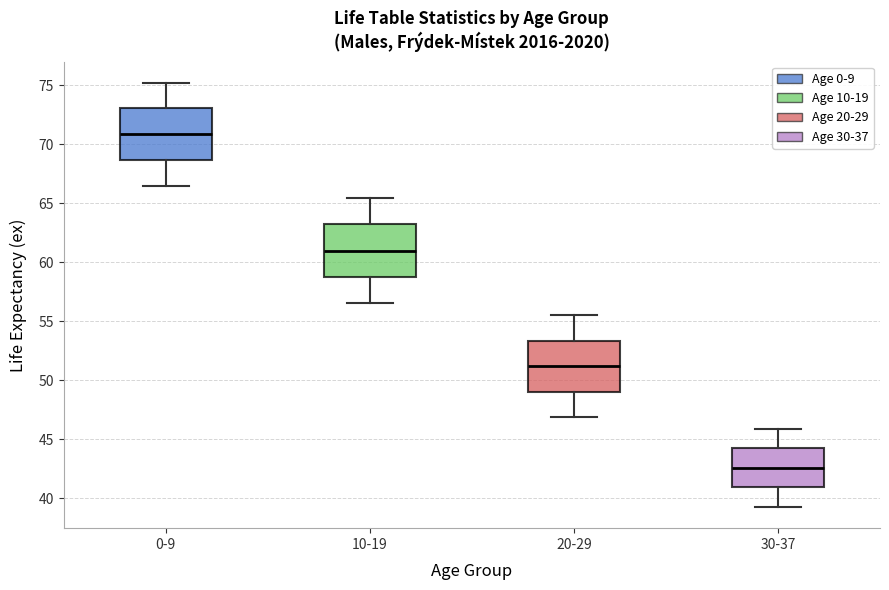

Reading left to right, transcribe this box plot: for each box, give where its median line is, the range the box spans, and where its two whiskers end, as read against the y-axis. The values are not printed on the chart, so give them approximately, as read against the axis.

0-9: median 71.0, box 68.5 to 73.0, whiskers 66.5 to 75.0
10-19: median 61.0, box 58.5 to 63.0, whiskers 56.5 to 65.5
20-29: median 51.0, box 49.0 to 53.5, whiskers 47.0 to 55.5
30-37: median 42.5, box 41.0 to 44.0, whiskers 39.5 to 46.0